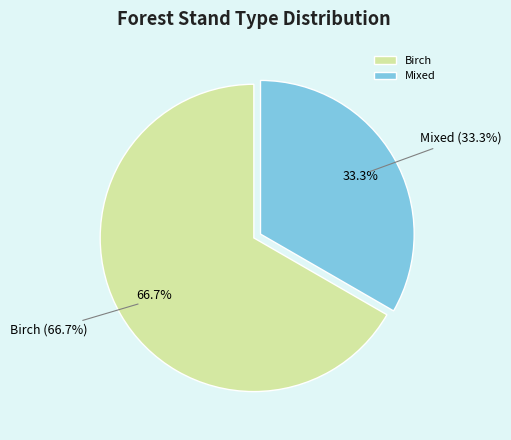

Count the number of slices in the pie.

2